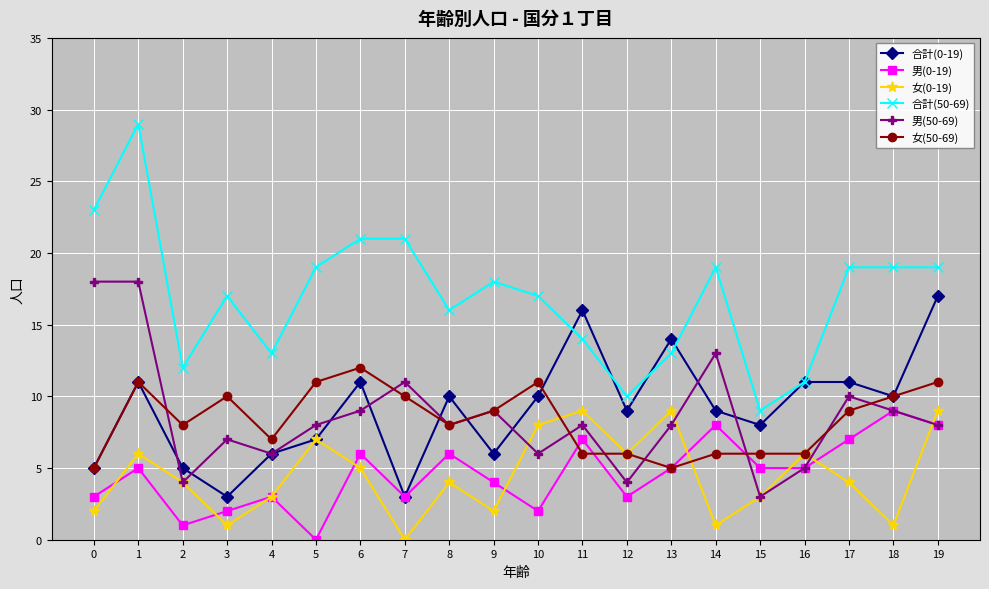

Which series has the largest total across all categories?

合計(50-69)